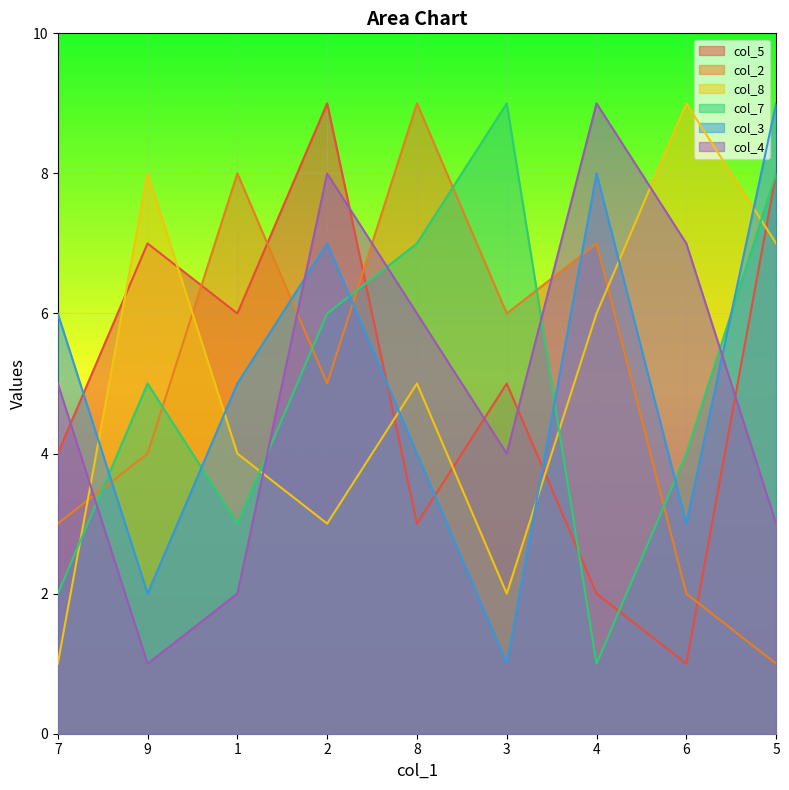

The col_5 series shows 2 at 6. True or false?

False